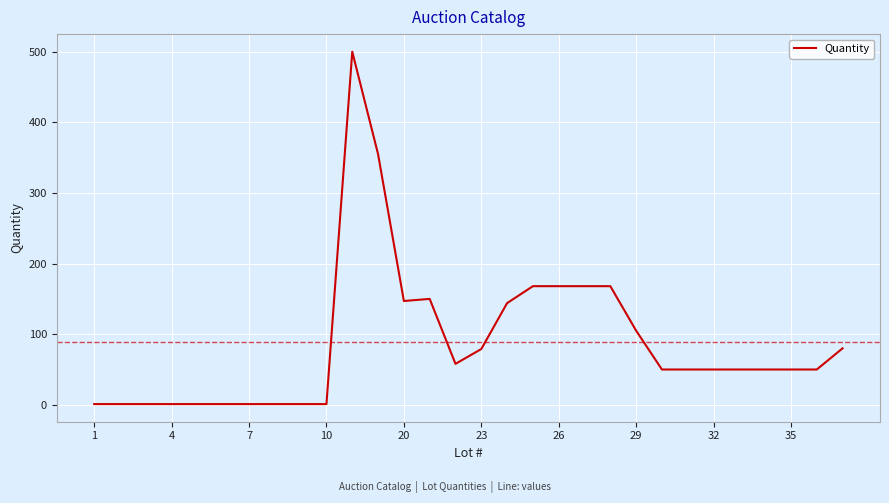

What is the difference between the maximum and minimum values?

499